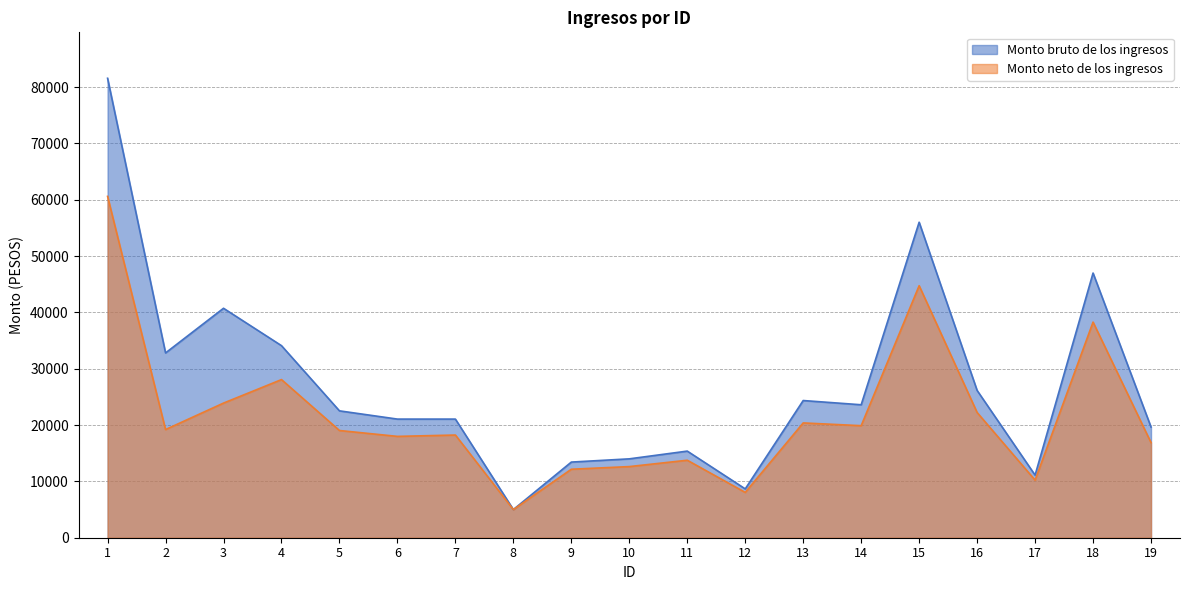

What is the difference between the maximum and minimum values in the Monto neto de los ingresos series?

55586.3